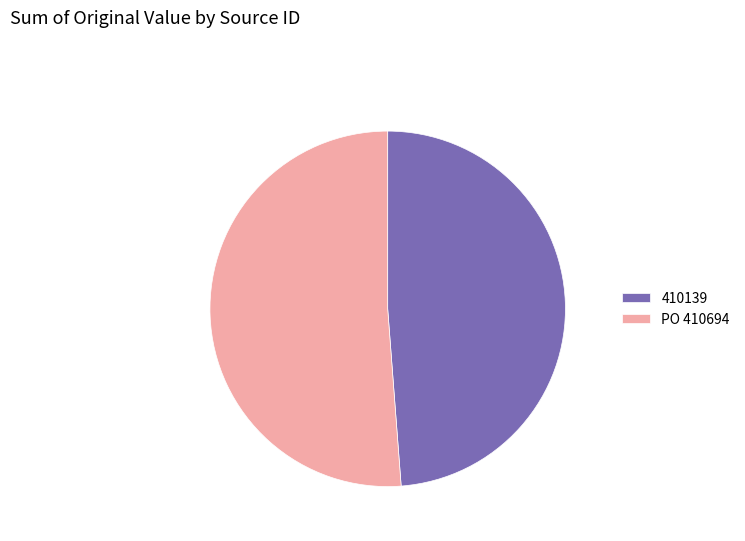

Is the sum of PO 410694 and 410139 greater than half?

Yes